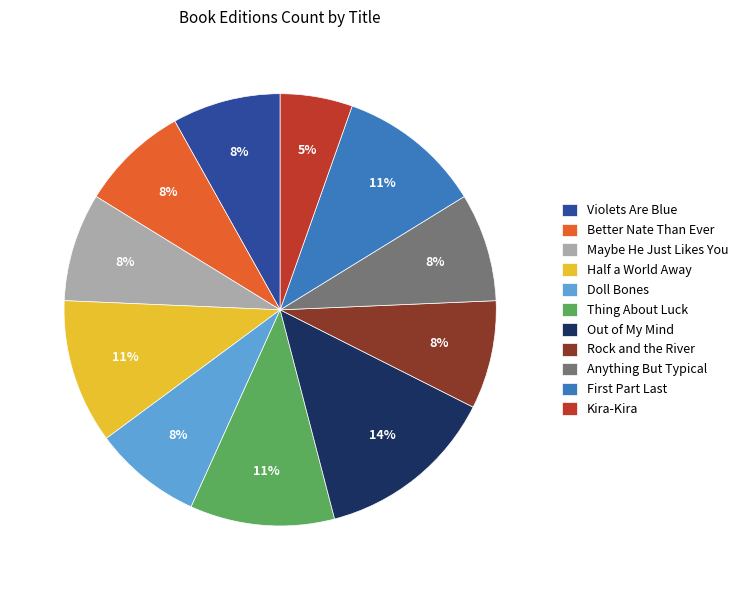

How many segments does this pie chart have?

11